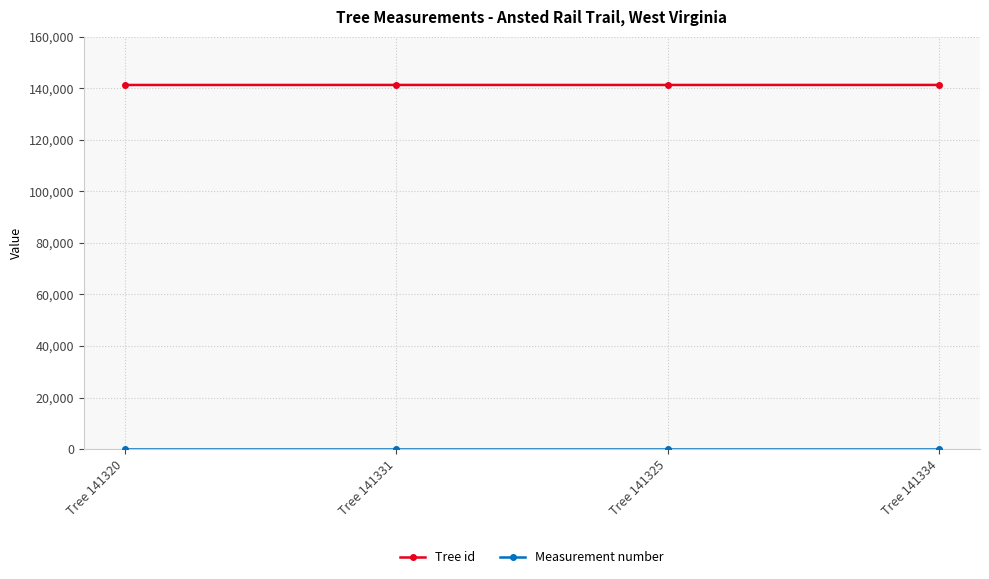

At how many categories does at least one series exceed 135605?

4